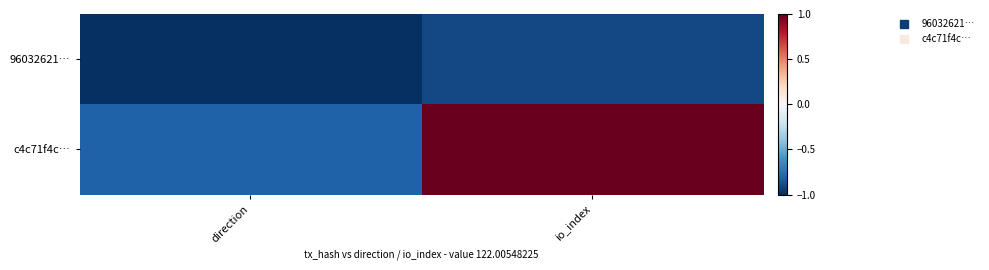

At direction, list the series in order from smallest to largest.

96032621…, c4c71f4c…